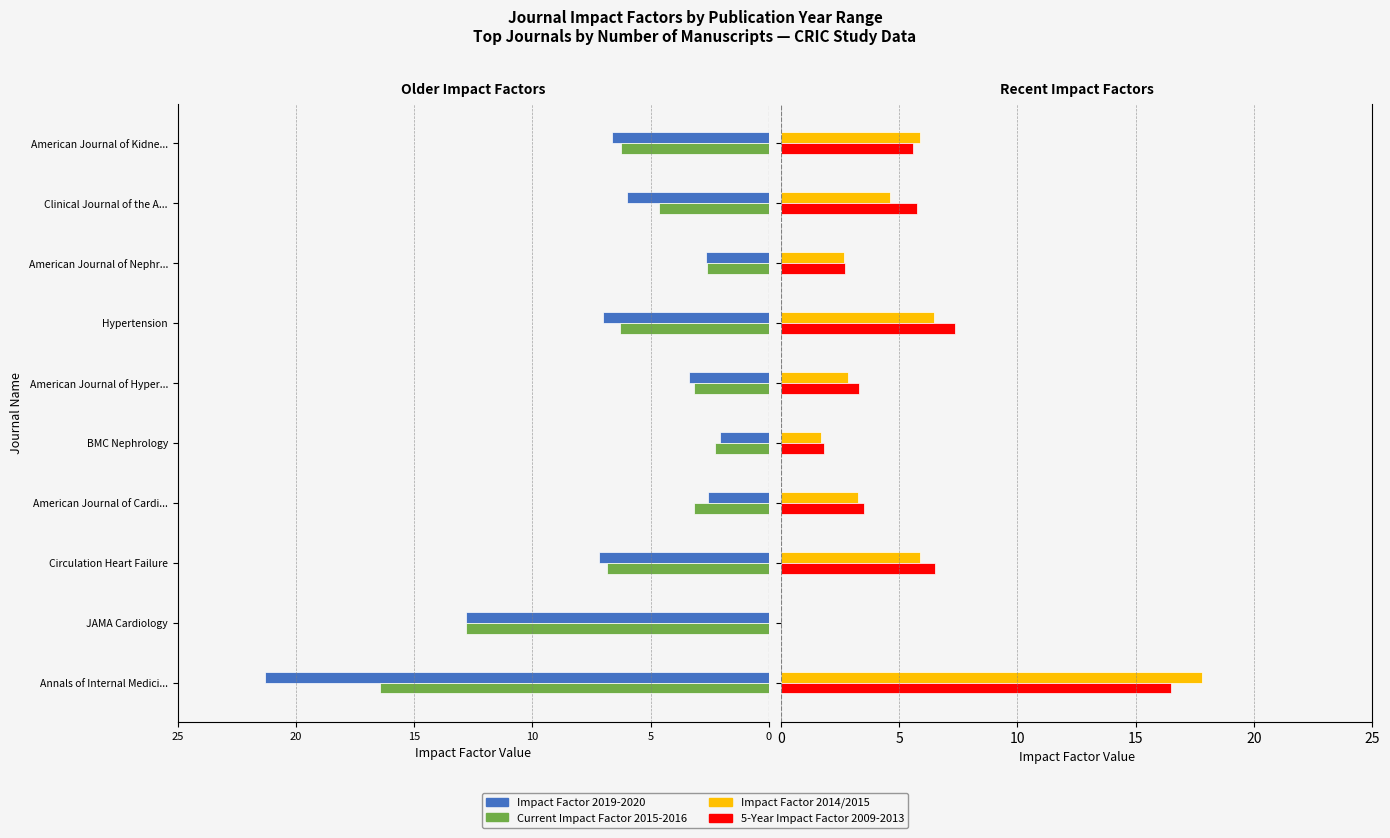

What is the average value of the 5-Year Impact Factor 2009-2013 series?

5.3